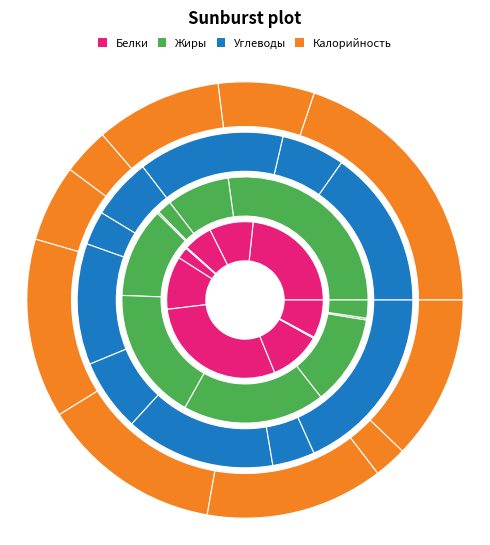

What percentage is the Компот из ягод slice, to the nearest percent?

2%